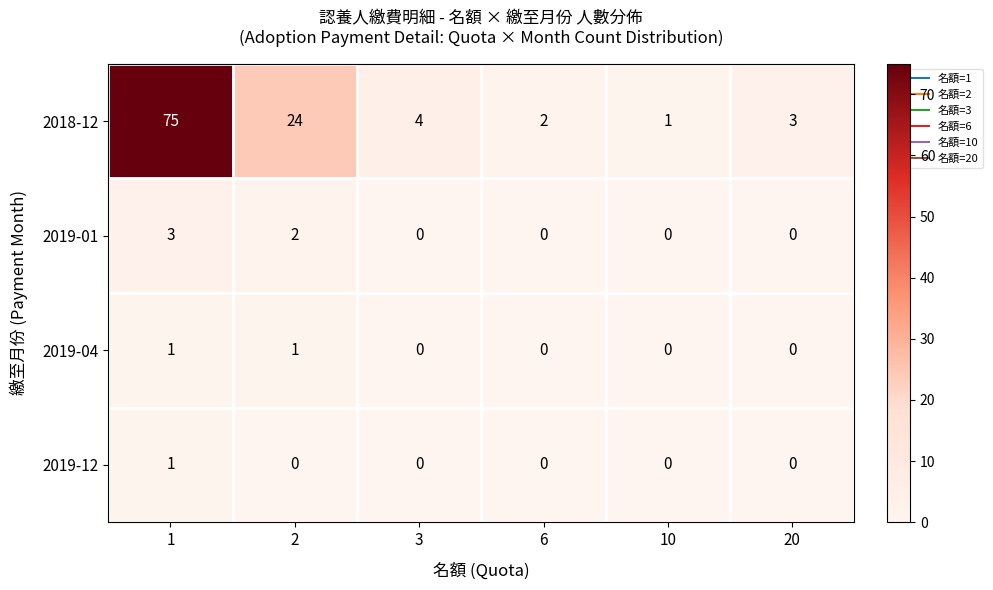

Is it true that 2018-12 equals 2 at 10?

False